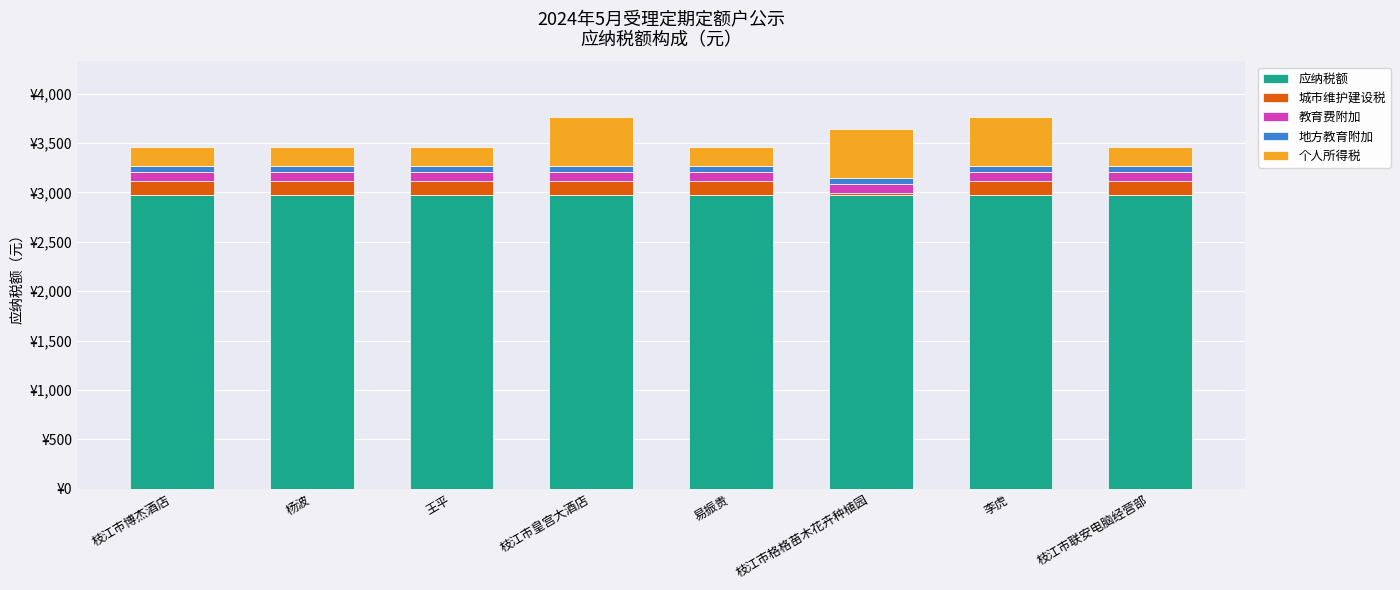

What is the average value of the 个人所得税 series?

309.4